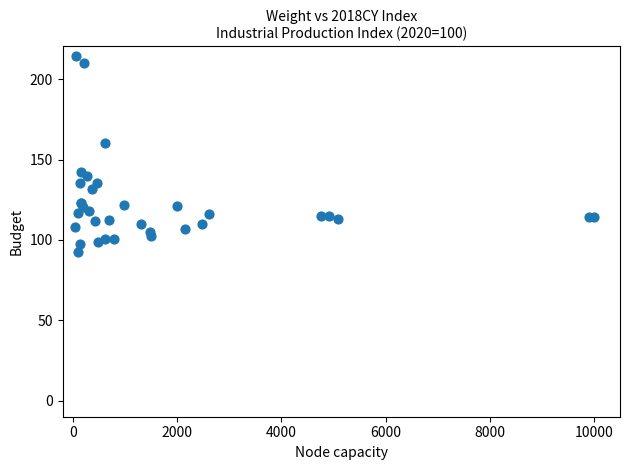

What Y value in the scatter plot is closest to 153?

160.2